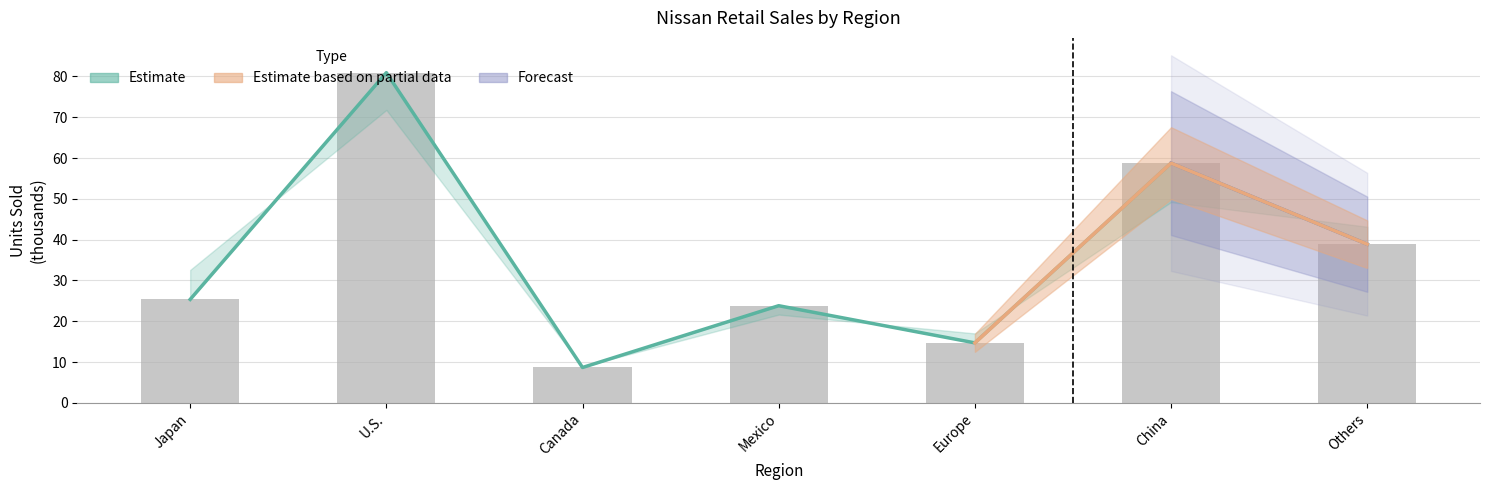

Reading left to right, what are all the values shown in this chart?

Japan=25.3	U.S.=80.9	Canada=8.7	Mexico=23.8	Europe=14.7	China=58.8	Others=38.9